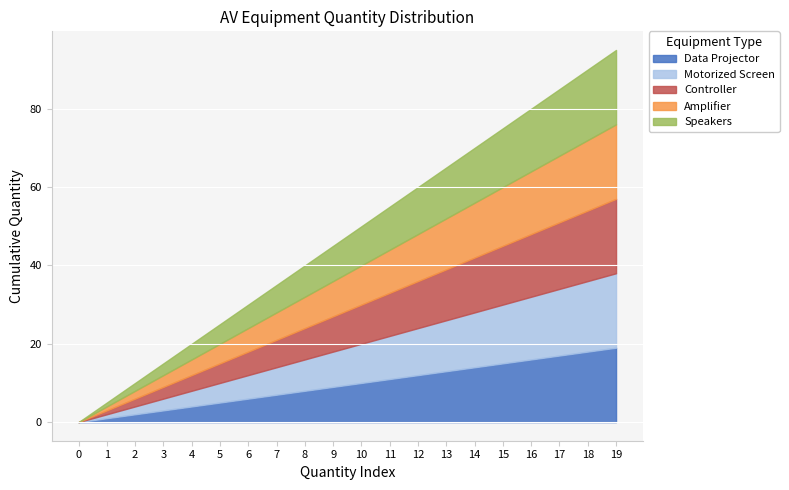

What is the approximate value of Speakers at 5?

5